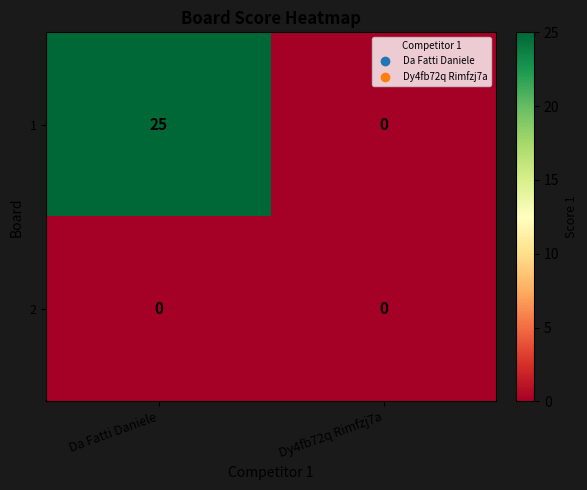

Rank the series by their maximum value, from highest to lowest.

1, 2